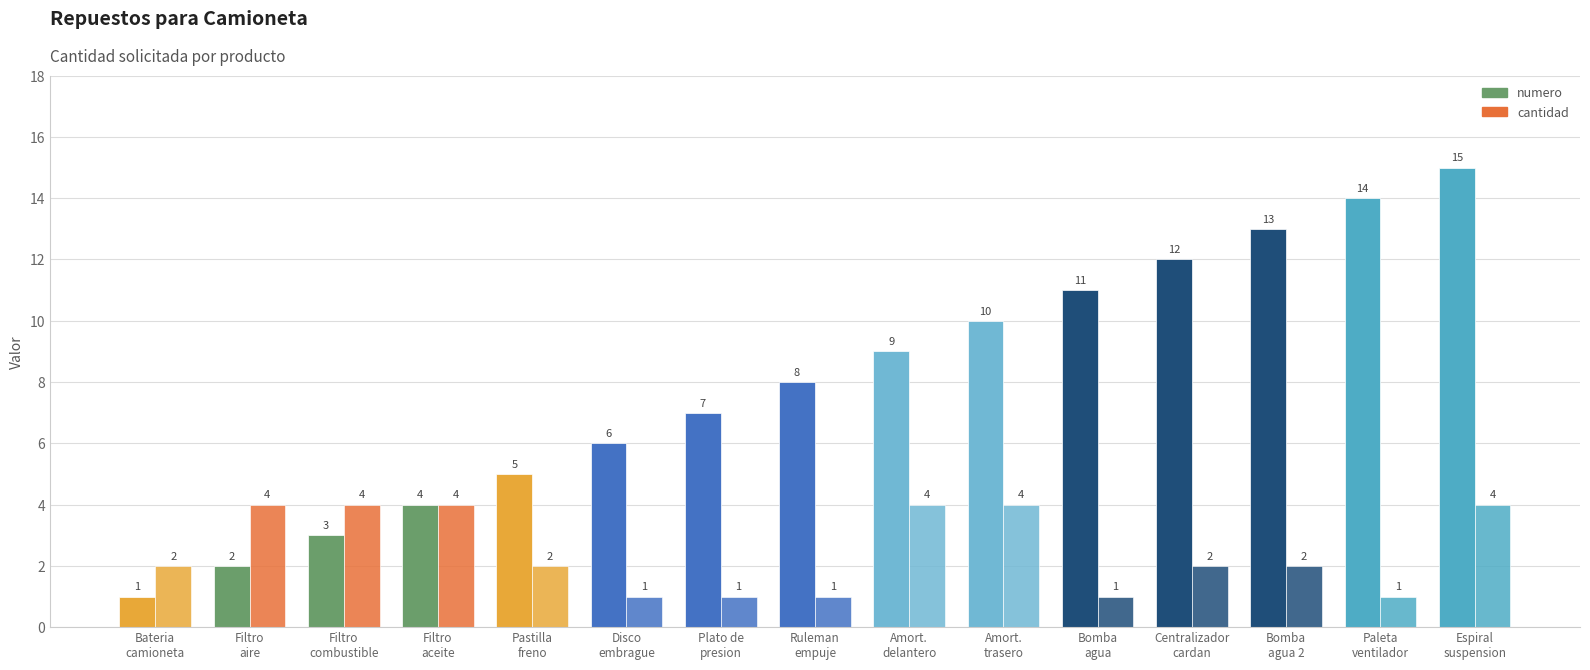

True or false: numero has a value of 10 at Amort.
trasero.

True